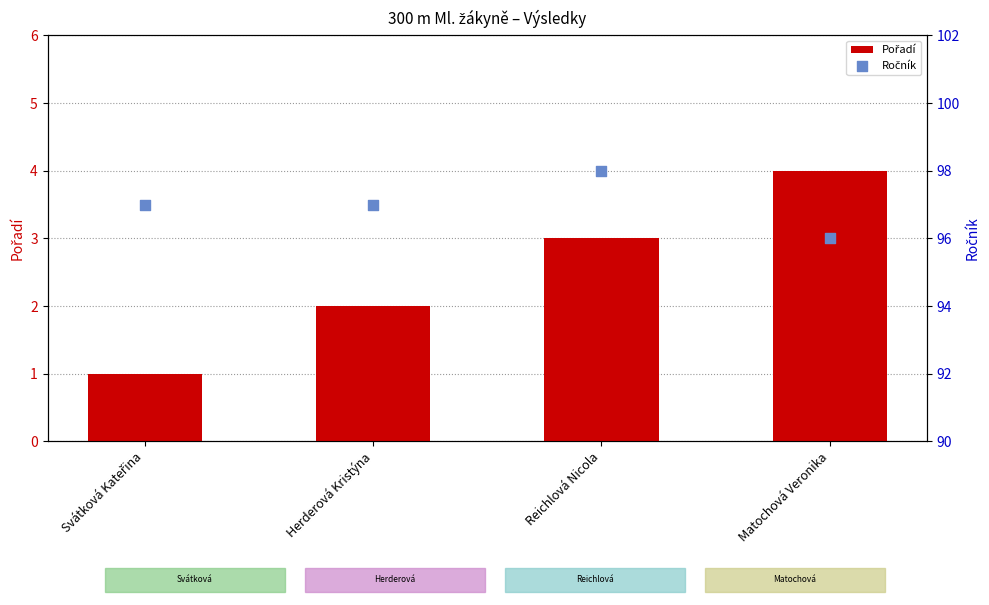

At how many categories does at least one series exceed 58?

4